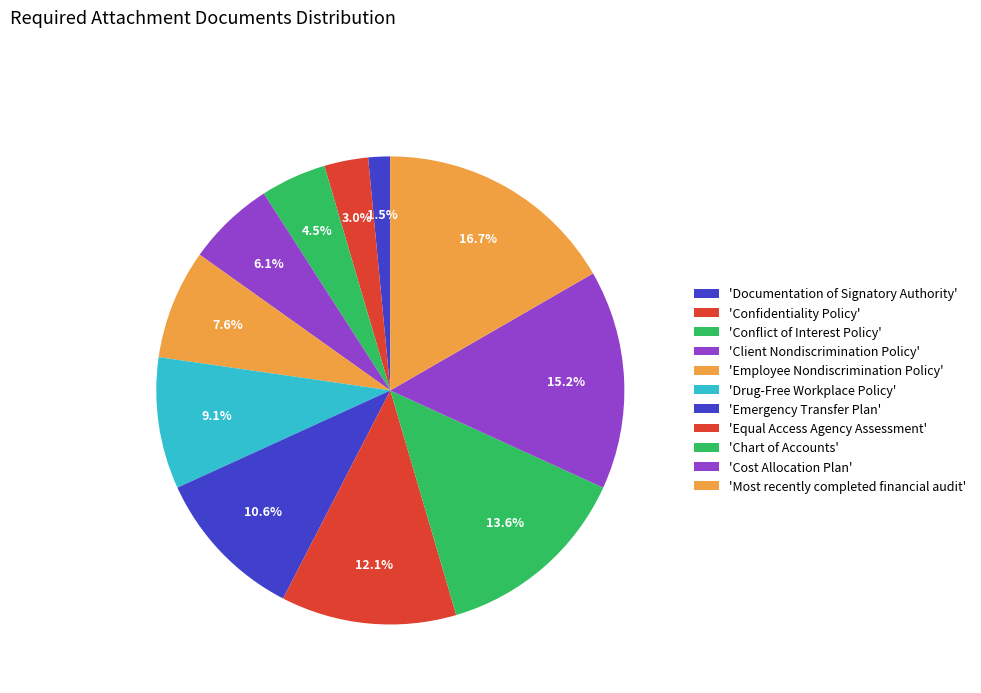

What is the largest slice in the pie chart?

Most recently completed financial audit